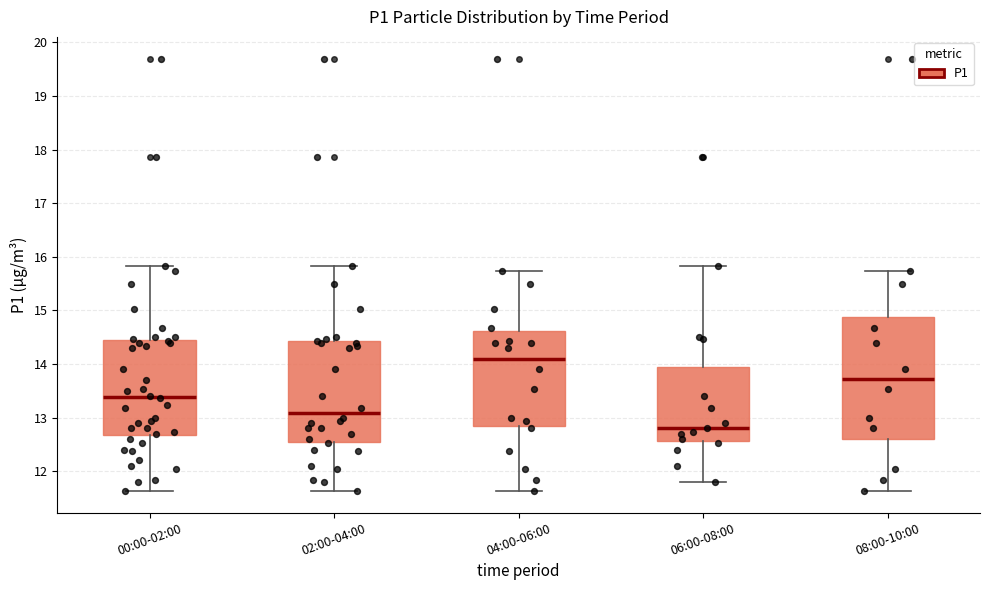

Where does the lower whisker of the box for 04:00-06:00 end on the y-axis? The values are not printed on the chart, so give them approximately, as read against the axis.

11.6